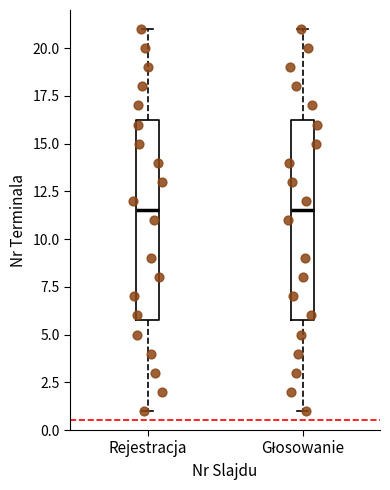

Reading left to right, read every box against the y-axis: the position of its median line, the range the box covers, and the ends of its whiskers. The values are not printed on the chart, so give them approximately, as read against the axis.

Rejestracja: median 11.5, box 6.0 to 16.5, whiskers 1.0 to 21.0
Głosowanie: median 11.5, box 6.0 to 16.5, whiskers 1.0 to 21.0